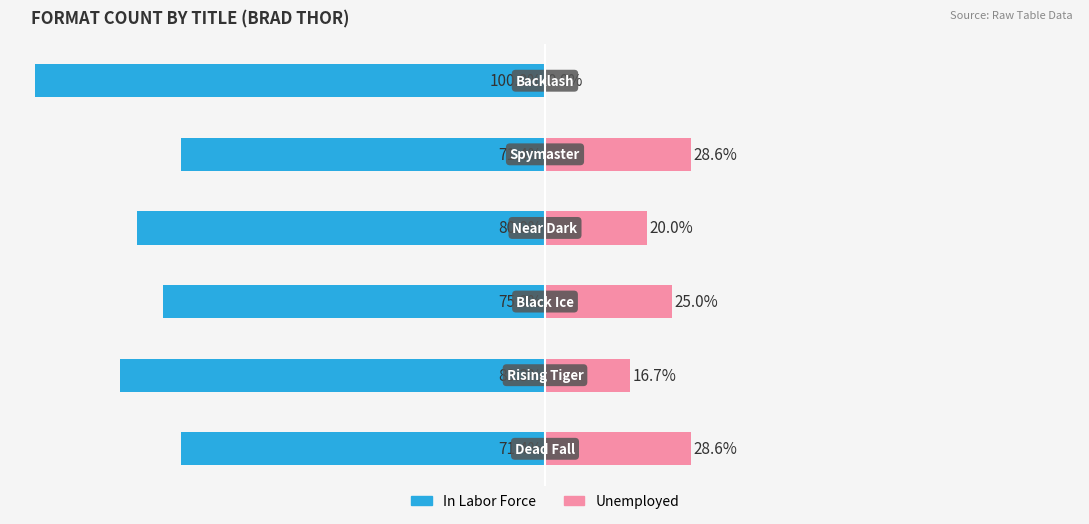

What is the value of the In Labor Force bar at the 1st from the left?

-71.4